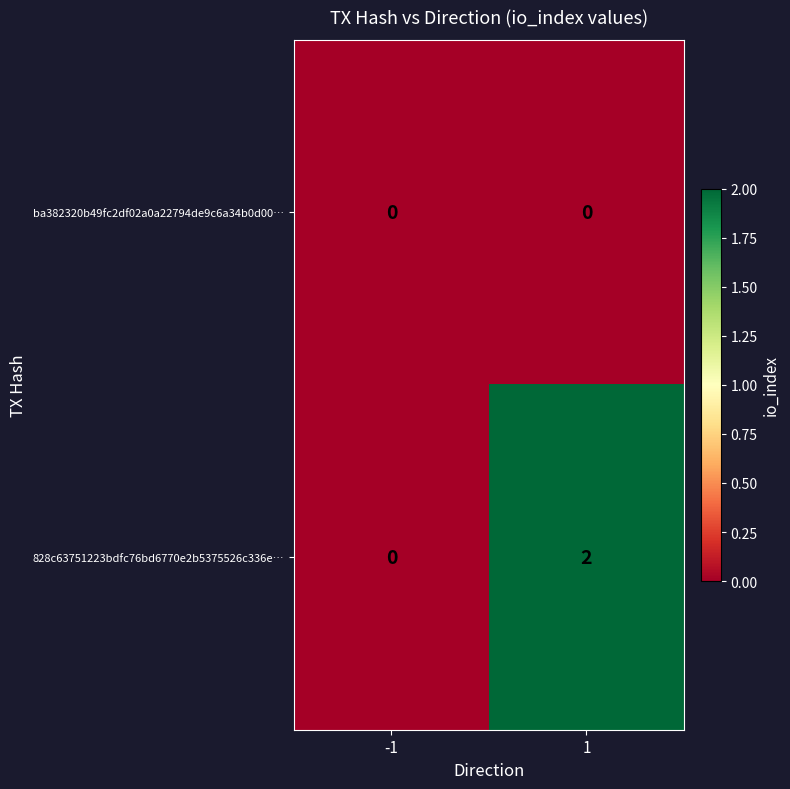

At 1, list the series in order from largest to smallest.

828c63751223bdfc76bd6770e2b5375526c336e…, ba382320b49fc2df02a0a22794de9c6a34b0d00…